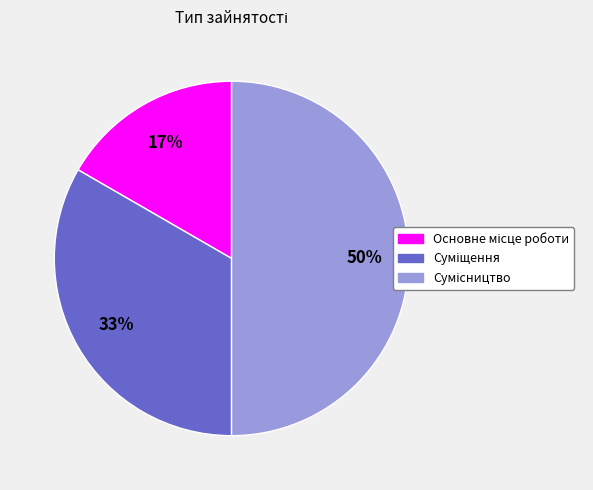

Count the number of slices in the pie.

3